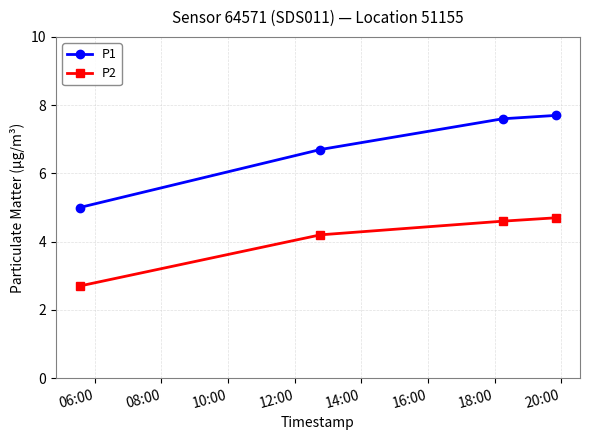

What is the difference between the maximum and minimum values in the P2 series?

2.0